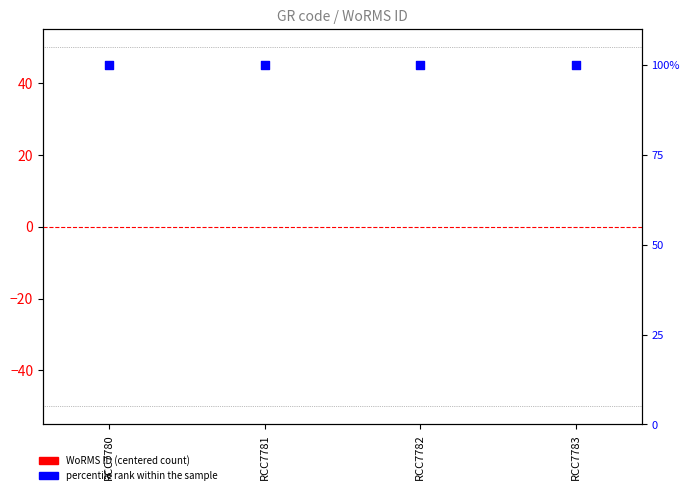

Which series reaches the minimum Y coordinate?

WoRMS ID (centered)